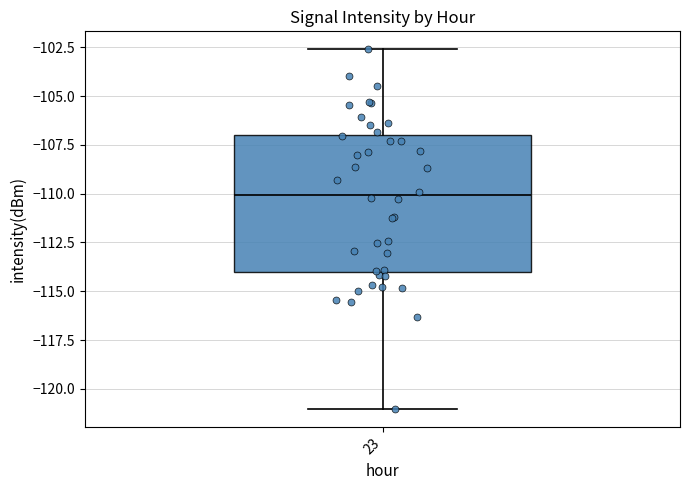

Read this box plot against the y-axis: the position of the median line, the range covered by the box, and the ends of both whiskers. The values are not printed on the chart, so give them approximately, as read against the axis.

median -110.0, box -114.0 to -107.0, whiskers -121.0 to -102.5